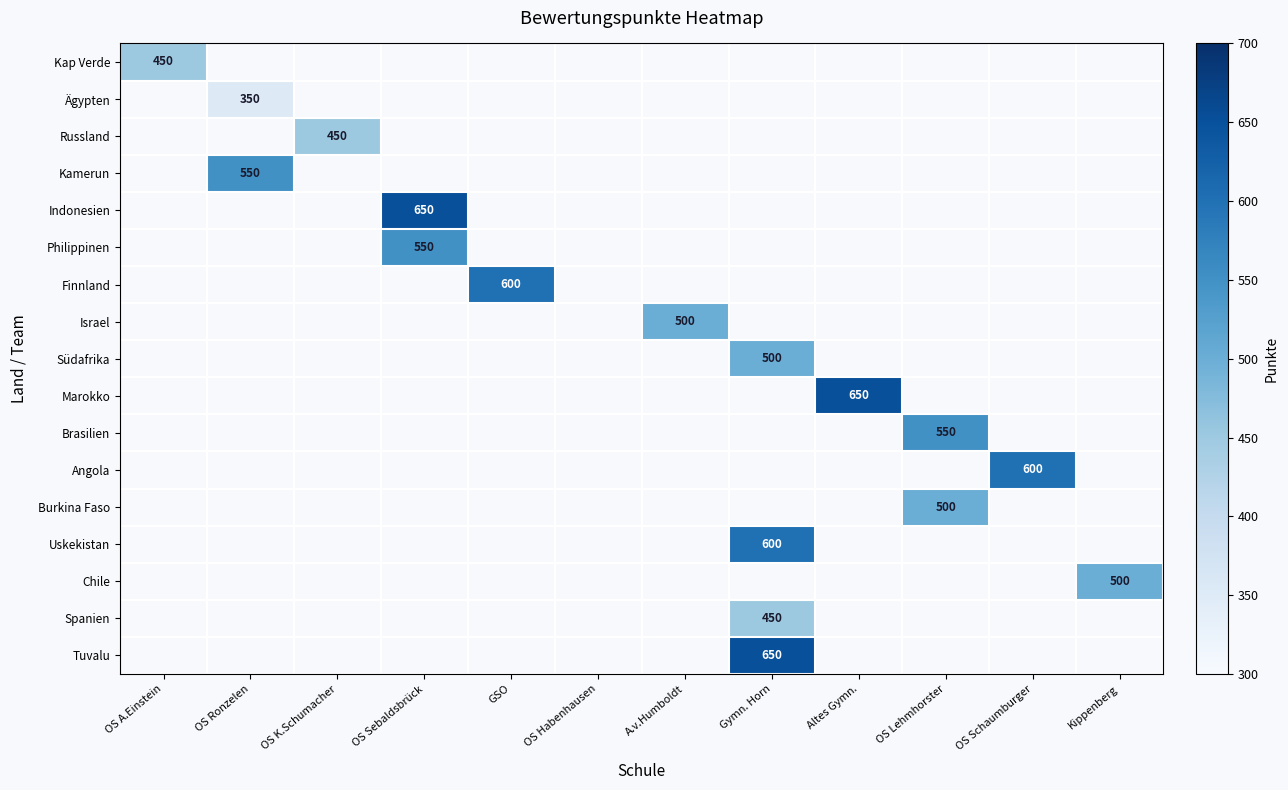

Is the value of Ägypten at A.v.Humboldt greater than the value of Marokko at OS K.Schumacher?

No